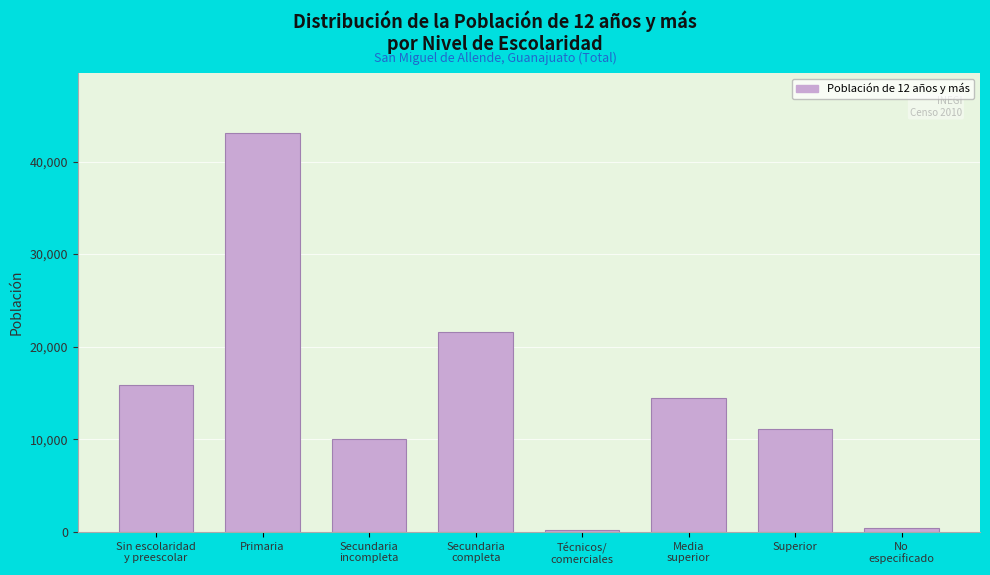

Reading right to left, extract all data points from this chart.

360	11060	14500	154	21637	10064	43103	15850